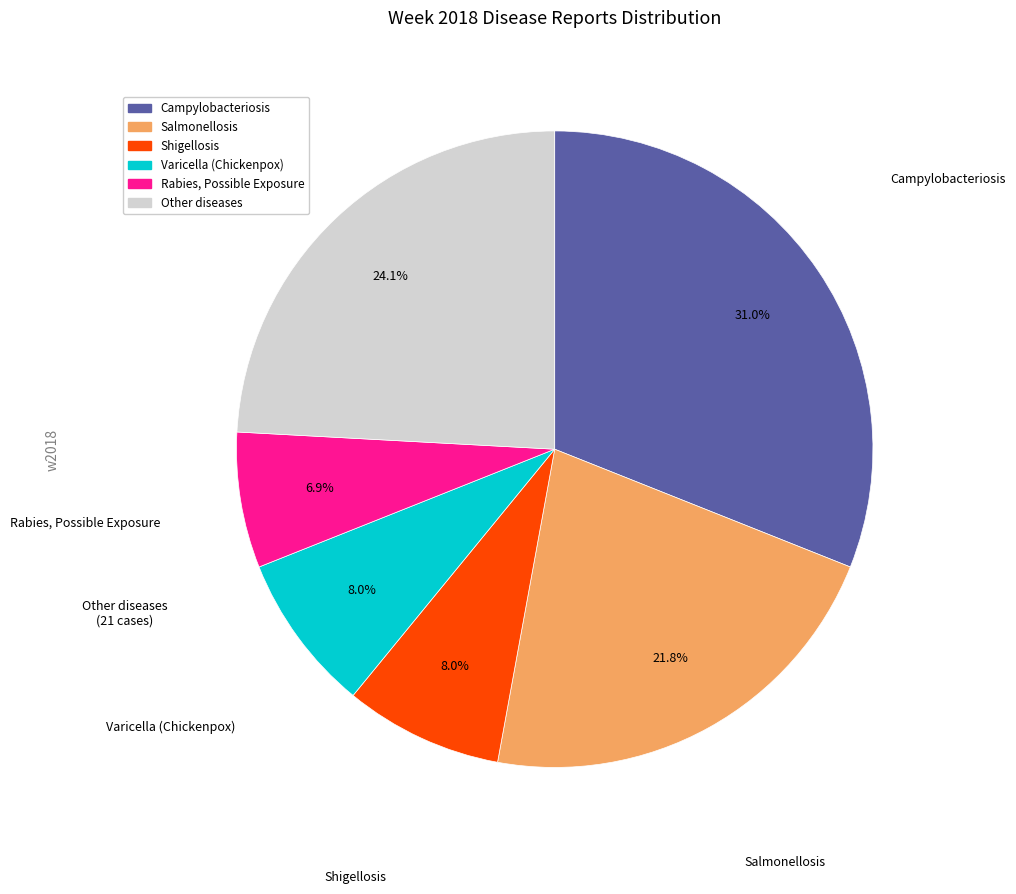

Does Campylobacteriosis account for over 50% of the chart?

No